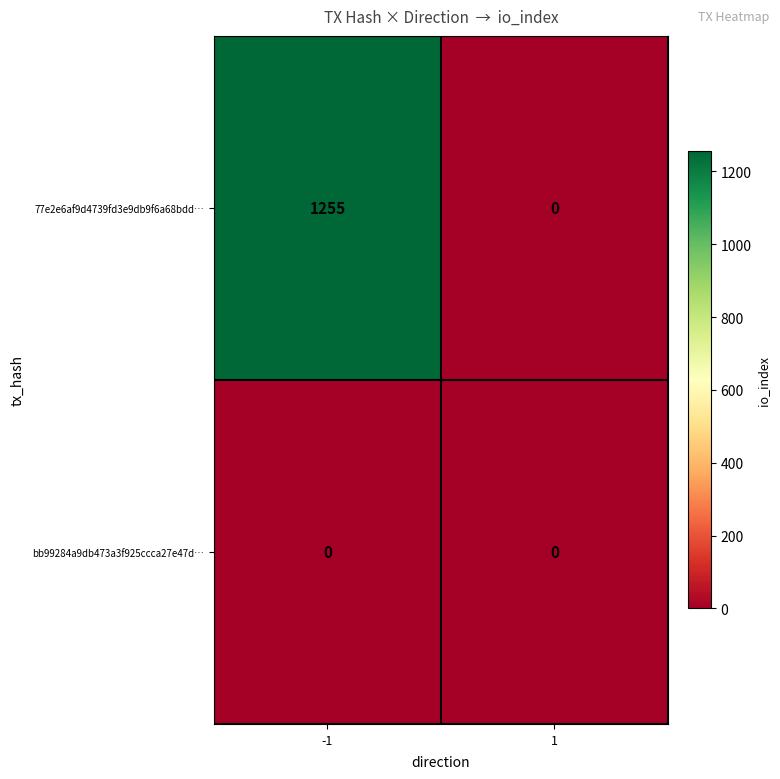

Rank the series by their maximum value, from lowest to highest.

bb99284a9db473a3f925ccca27e47d…, 77e2e6af9d4739fd3e9db9f6a68bdd…